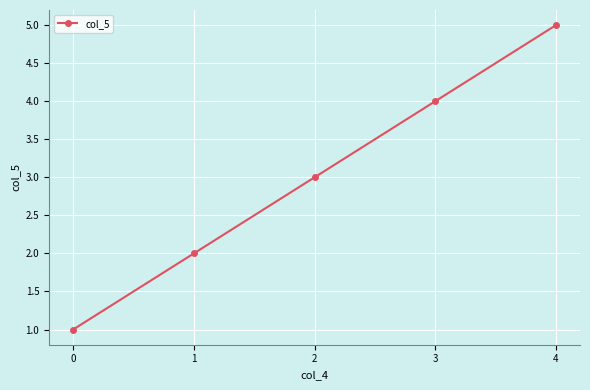

How many lines are shown in the chart?

1